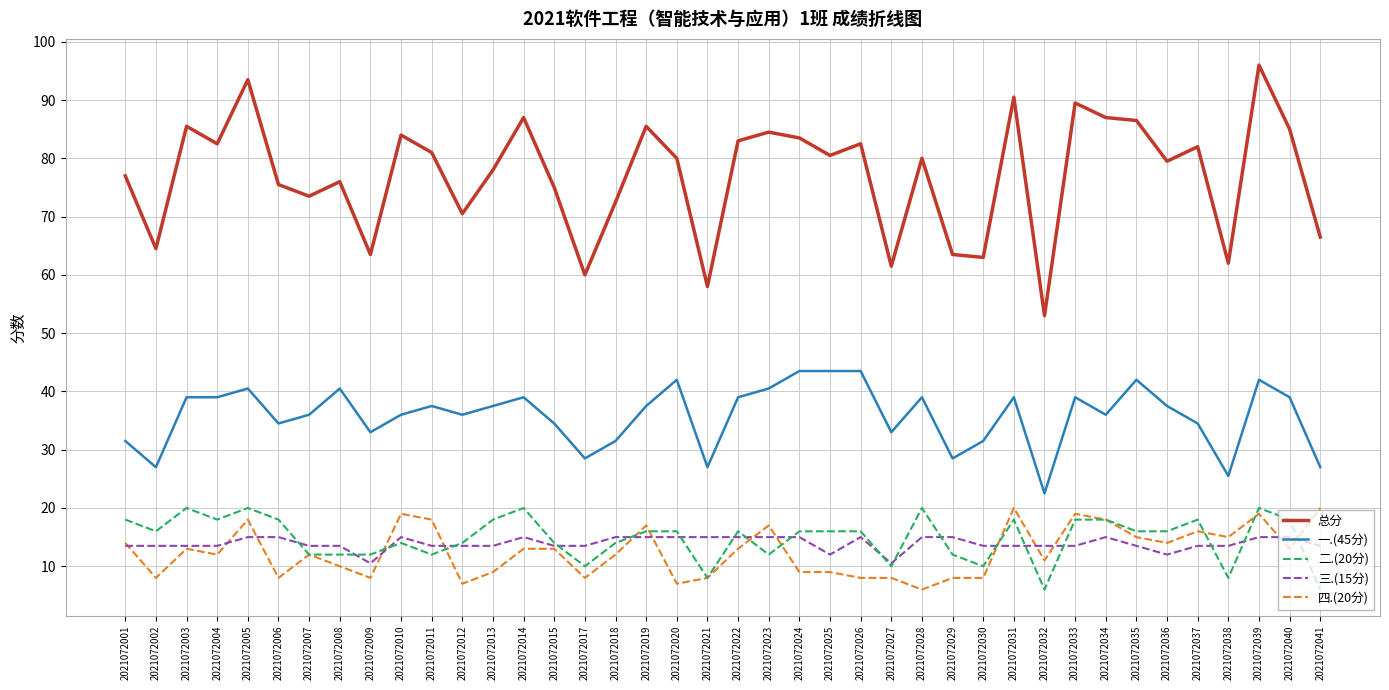

What is the maximum value shown in the chart?

96.0